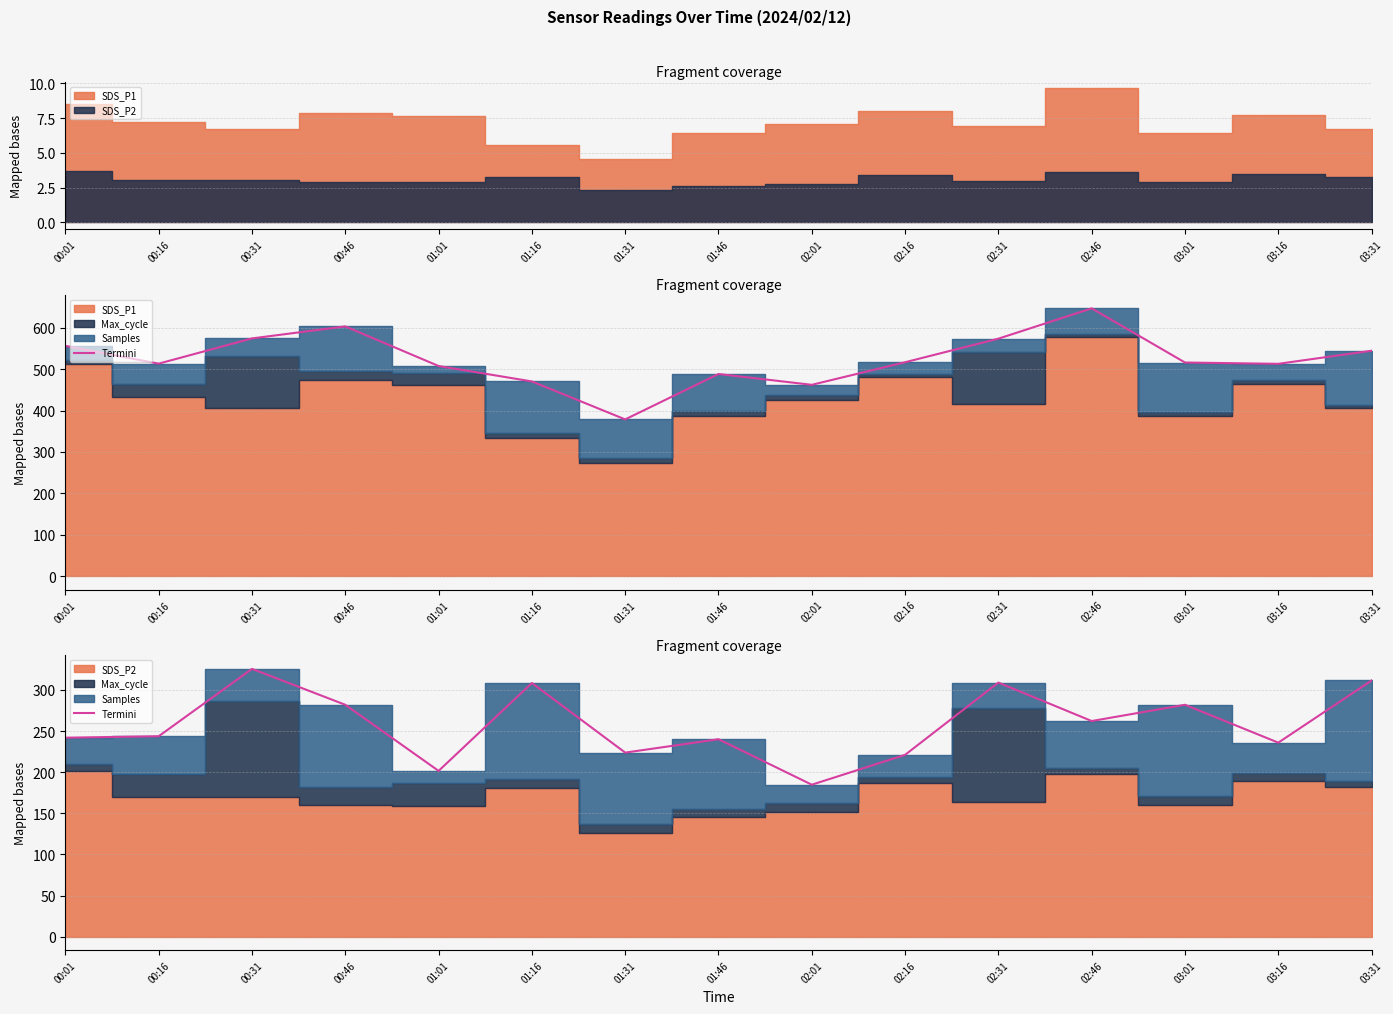

At which label is the value closest to 255?

02:46